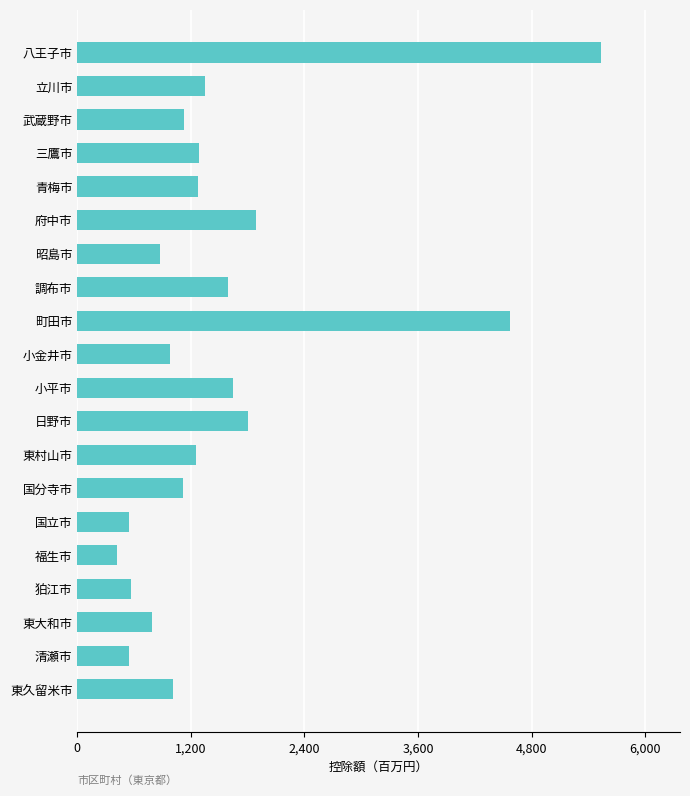

What is the label of the 17th bar from the bottom?

三鷹市